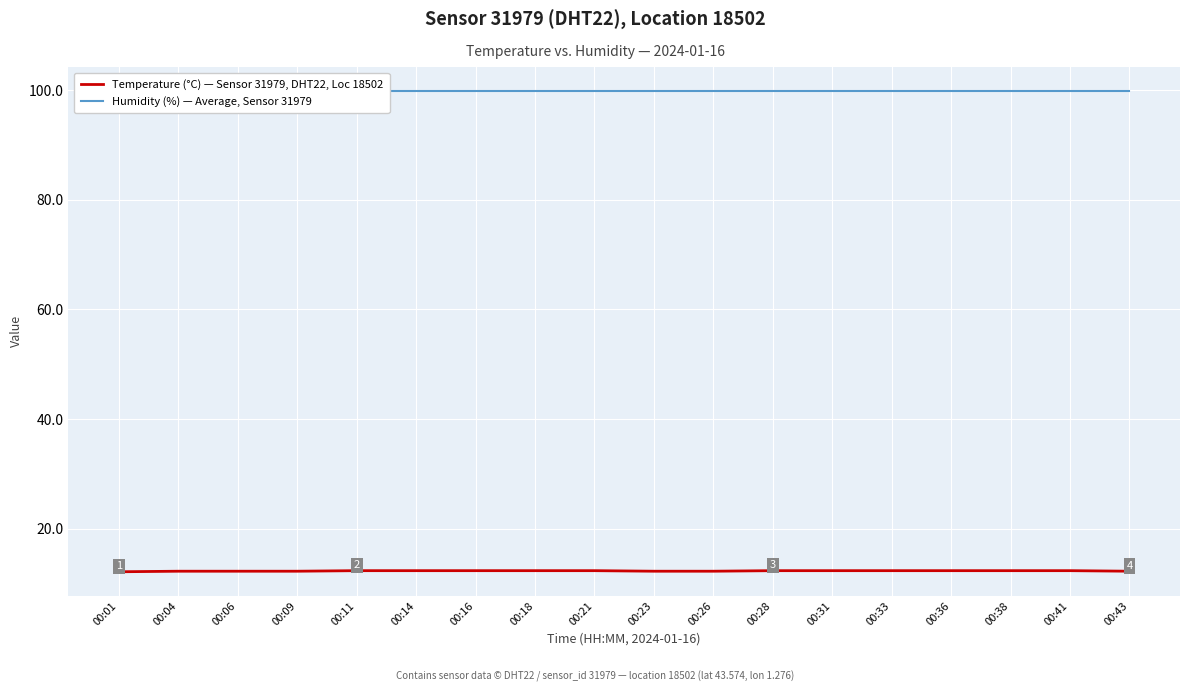

At how many categories does at least one series exceed 56?

18